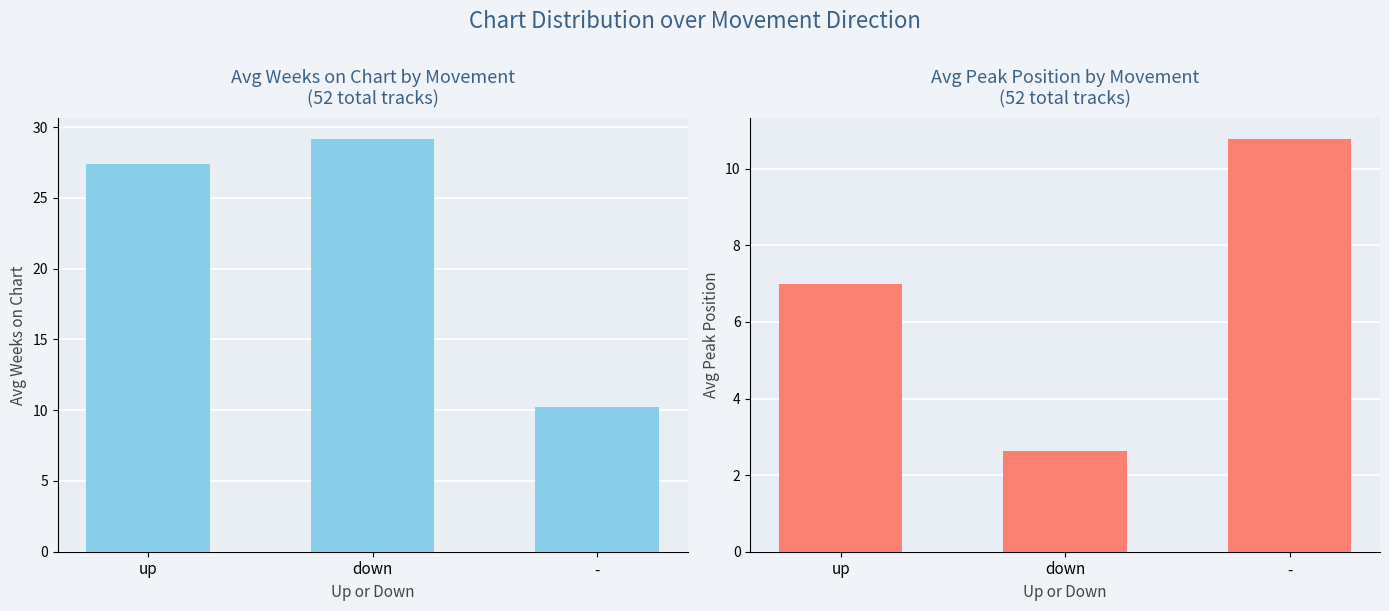

How many bars are there in total?

6